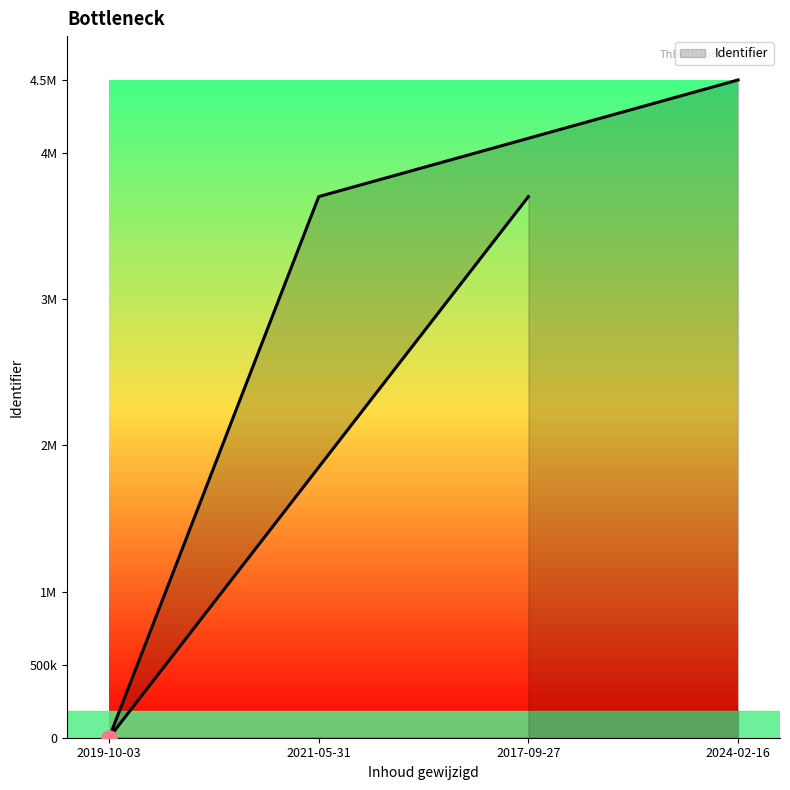

What is the change in value from 2019-10-03 to 2021-05-31?

+3702067